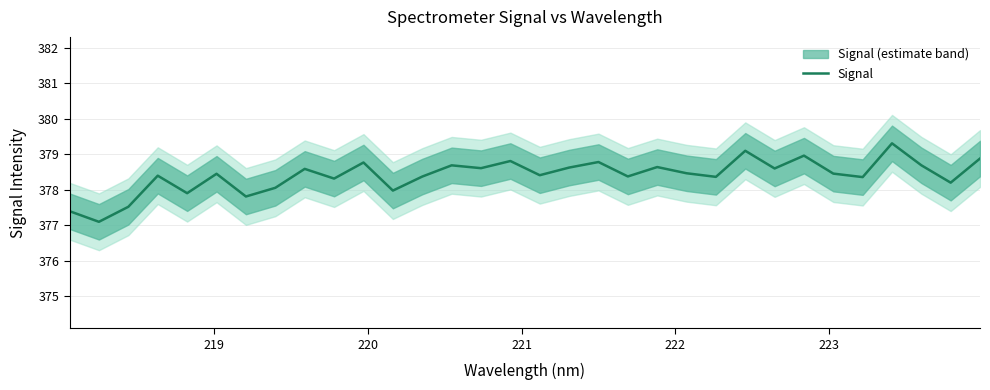

How many series are shown in this chart?

1